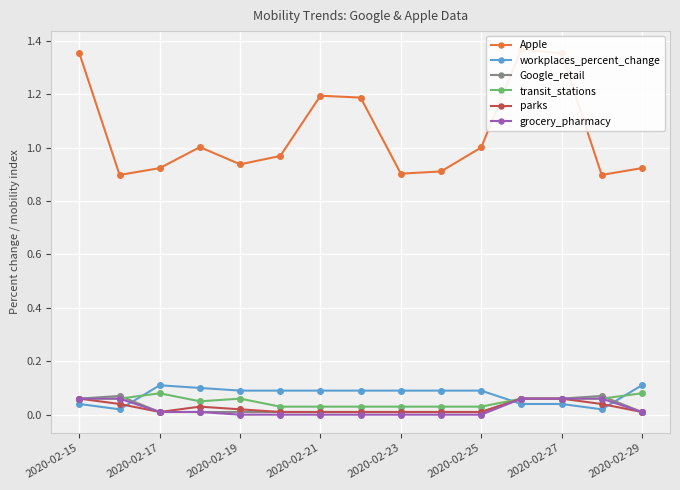

How many categories are shown in the chart?

15